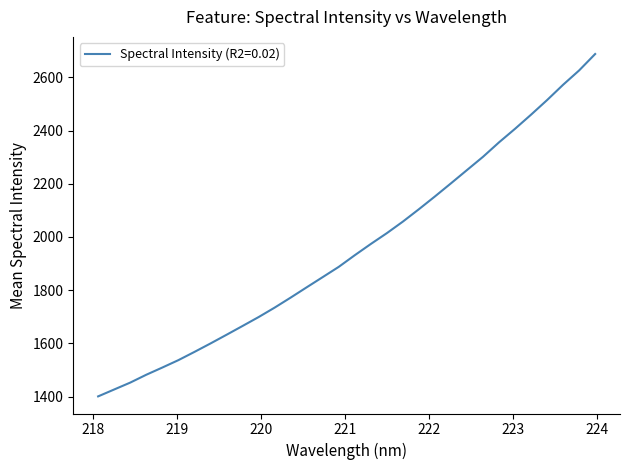

What is the difference between the maximum and minimum values?

1287.2